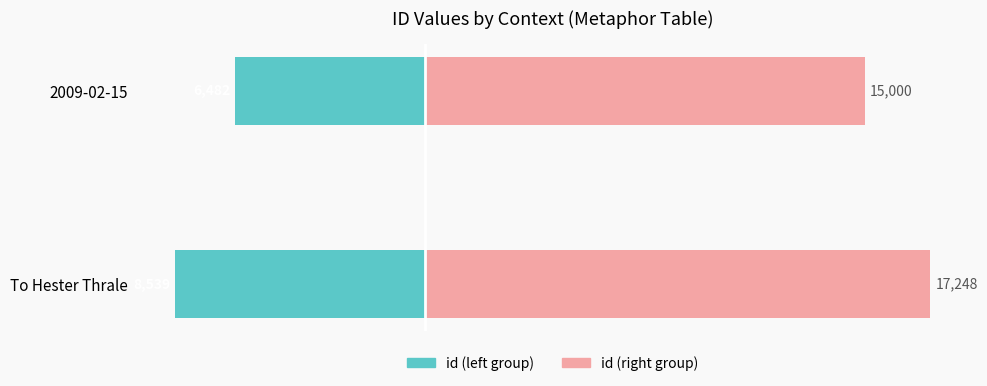

At how many categories does at least one series exceed 40?

2